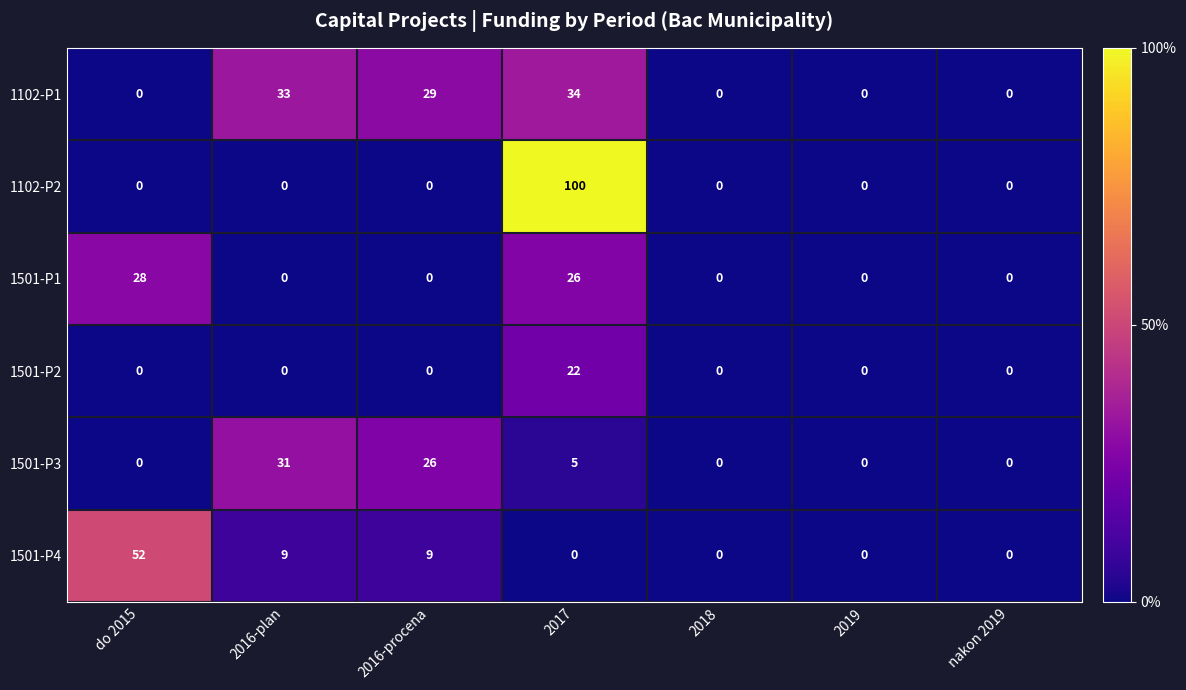

At how many categories does at least one series exceed 74?

1